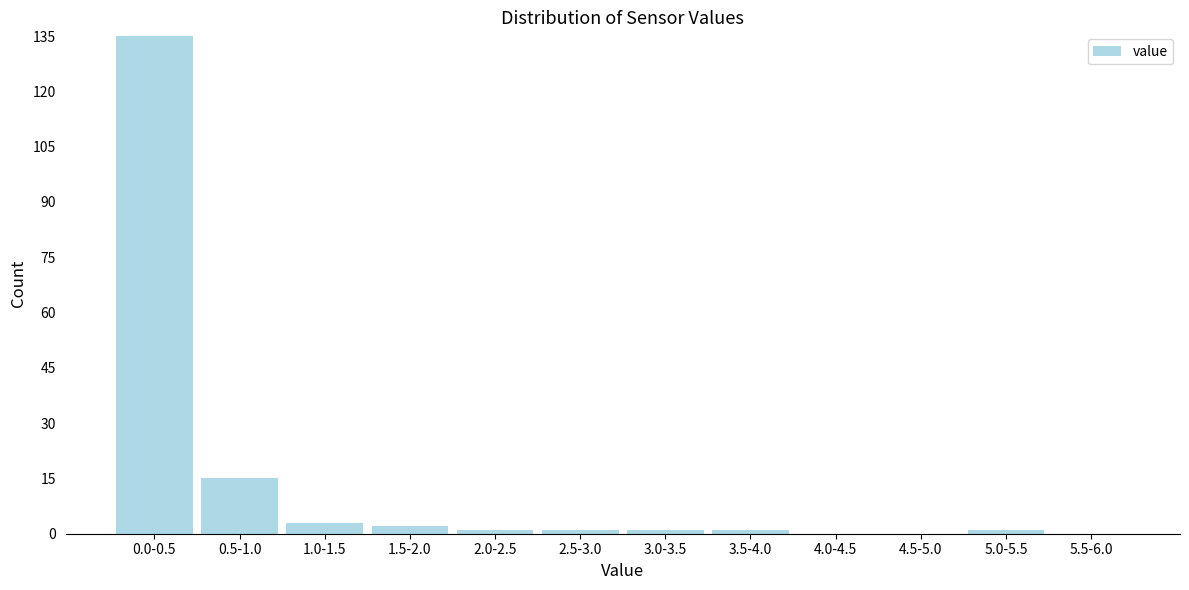

Reading right to left, list all the values displayed in this chart.

5.5-6.0=0	5.0-5.5=1	4.5-5.0=0	4.0-4.5=0	3.5-4.0=1	3.0-3.5=1	2.5-3.0=1	2.0-2.5=1	1.5-2.0=2	1.0-1.5=3	0.5-1.0=15	0.0-0.5=135